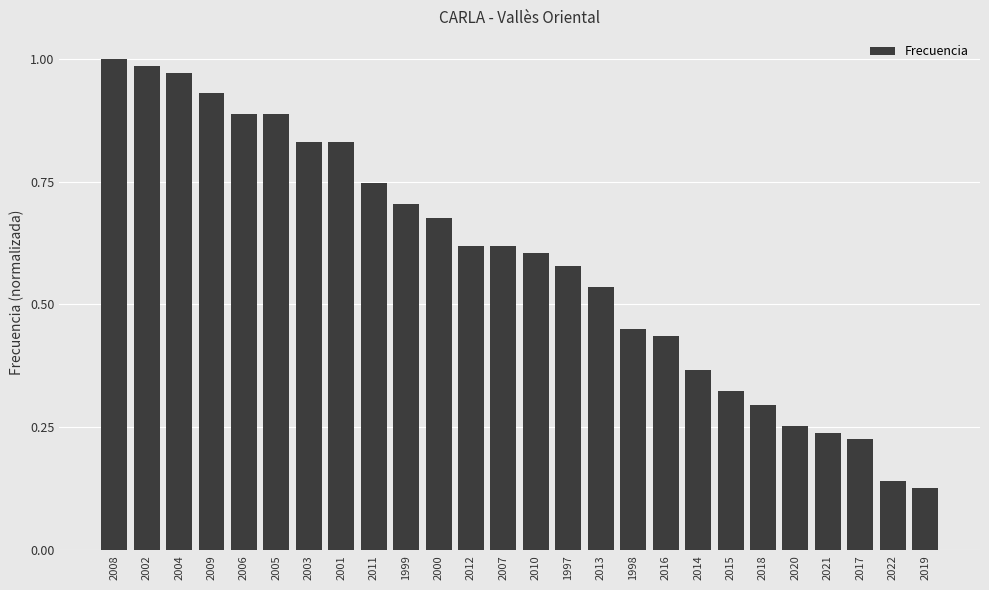

Is it true that the value at 2010 is 0.3?

False